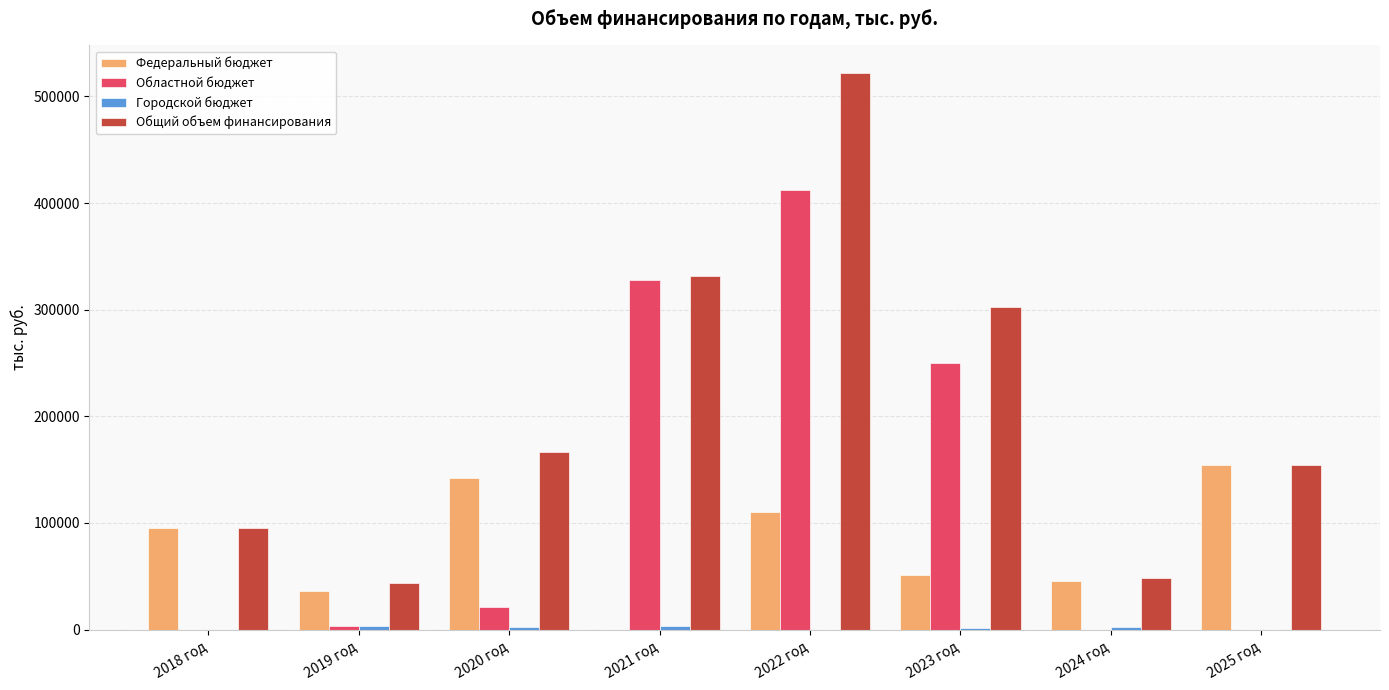

What is the greatest value displayed?

521714.4